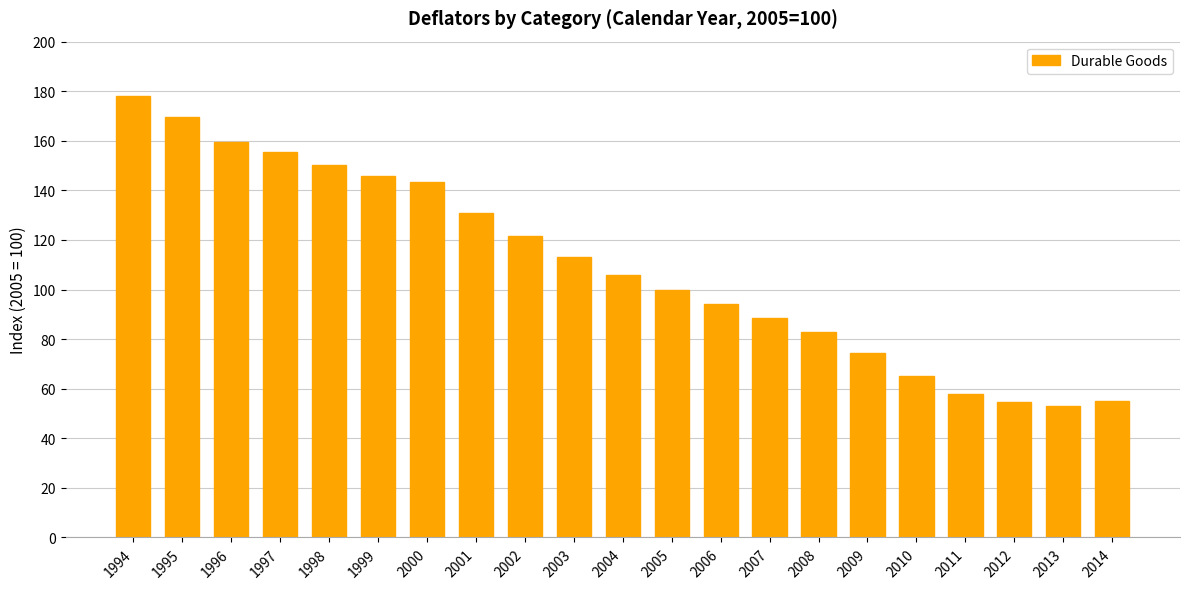

What is the change in value from 2009 to 2014?

-19.5